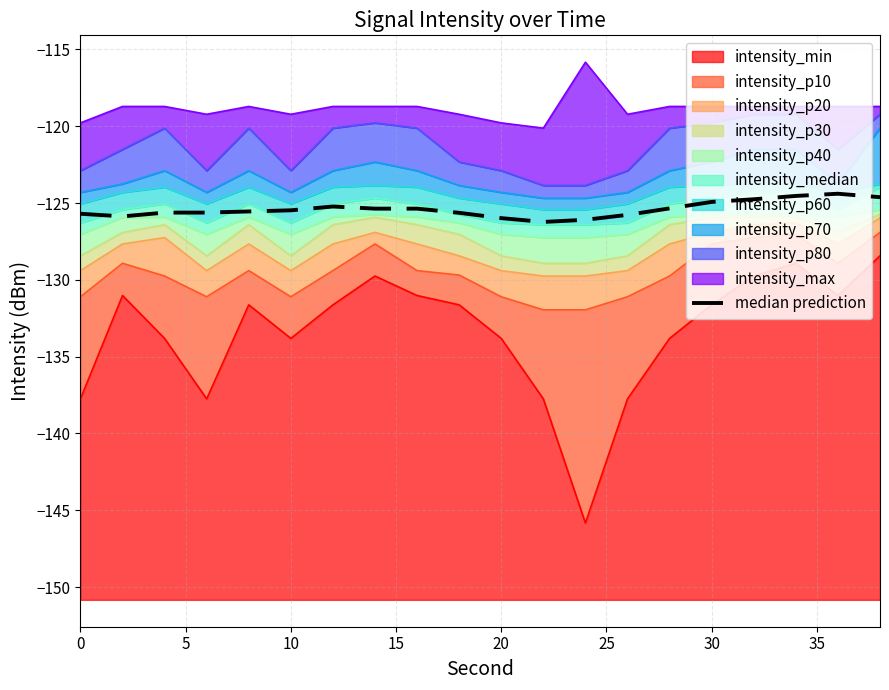

Reading left to right, what are all the values shown in this chart?

-125.7	-125.9	-125.6	-125.6	-125.5	-125.5	-125.2	-125.4	-125.4	-125.6	-126.0	-126.2	-126.1	-125.8	-125.3	-124.9	-124.8	-124.5	-124.4	-124.6